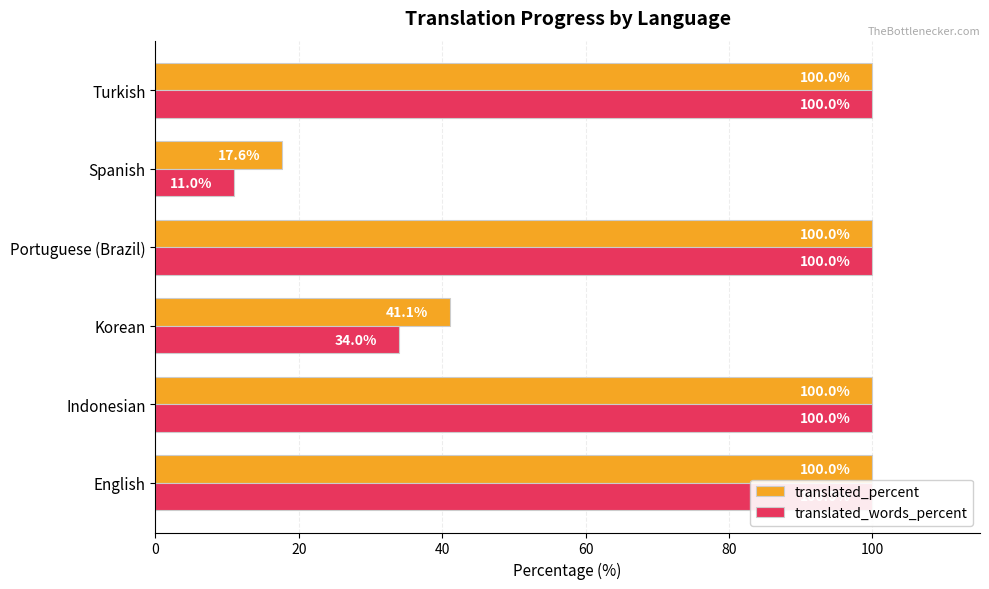

Reading left to right, what are all the values shown in this chart?

translated_percent: 100.0	100.0	41.1	100.0	17.6	100.0
translated_words_percent: 100.0	100.0	34.0	100.0	11.0	100.0